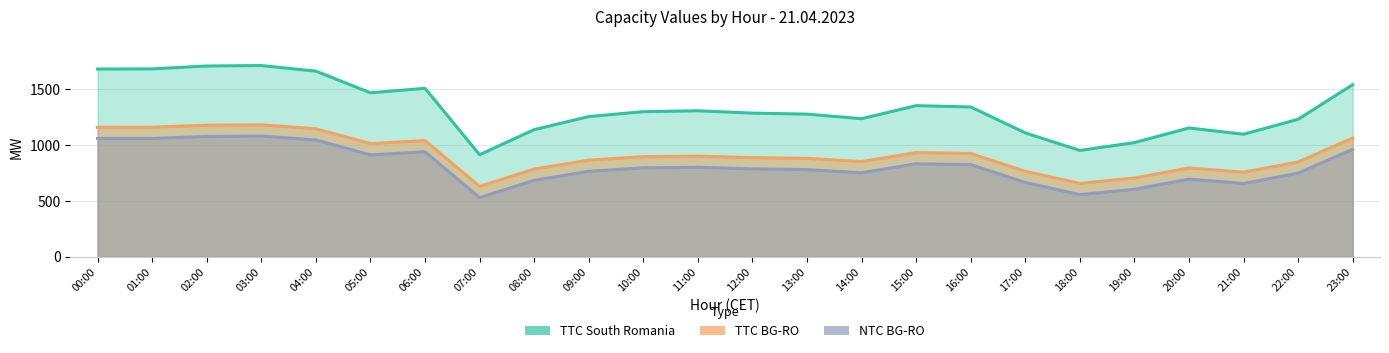

Reading right to left, extract all data points from this chart.

TTC South Romania: 23:00=1542	22:00=1232	21:00=1098	20:00=1154	19:00=1023	18:00=953	17:00=1110	16:00=1342	15:00=1354	14:00=1237	13:00=1278	12:00=1287	11:00=1308	10:00=1300	09:00=1256	08:00=1139	07:00=915	06:00=1509	05:00=1469	04:00=1663	03:00=1713	02:00=1709	01:00=1683	00:00=1682
TTC BG-RO: 23:00=1064	22:00=850	21:00=758	20:00=796	19:00=706	18:00=658	17:00=766	16:00=926	15:00=934	14:00=853	13:00=882	12:00=888	11:00=902	10:00=897	09:00=866	08:00=786	07:00=631	06:00=1041	05:00=1014	04:00=1147	03:00=1182	02:00=1179	01:00=1161	00:00=1160
NTC BG-RO: 23:00=963	22:00=750	21:00=657	20:00=696	19:00=605	18:00=557	17:00=666	16:00=826	15:00=833	14:00=753	13:00=781	12:00=788	11:00=802	10:00=797	09:00=766	08:00=685	07:00=531	06:00=941	05:00=913	04:00=1047	03:00=1082	02:00=1078	01:00=1060	00:00=1060